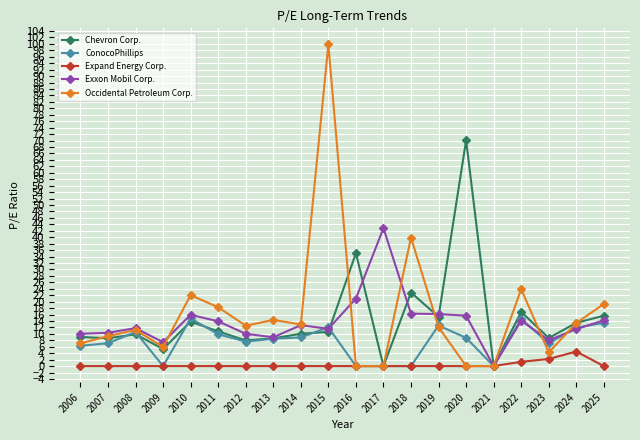

Which series changed the most between 2015 and 2018?

Occidental Petroleum Corp.